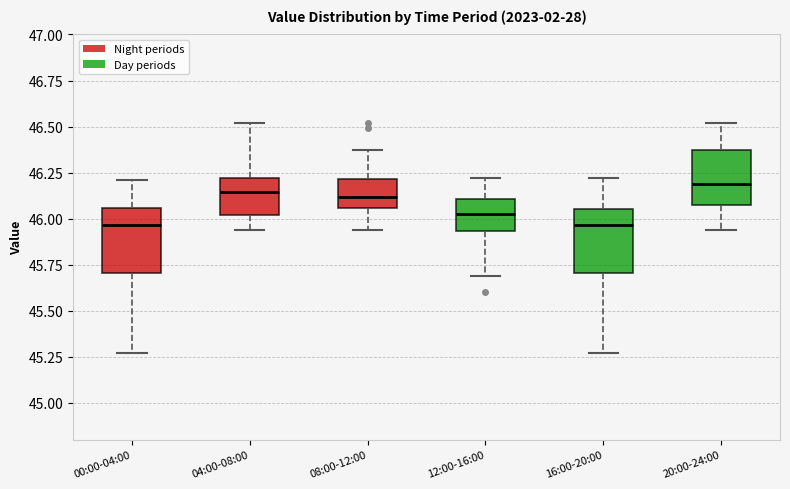

Reading left to right, transcribe this box plot: for each box, give where its median line is, the range the box spans, and where its two whiskers end, as read against the y-axis. The values are not printed on the chart, so give them approximately, as read against the axis.

00:00-04:00: median 45.95, box 45.70 to 46.05, whiskers 45.25 to 46.20
04:00-08:00: median 46.15, box 46.00 to 46.20, whiskers 45.95 to 46.50
08:00-12:00: median 46.10, box 46.05 to 46.20, whiskers 45.95 to 46.35
12:00-16:00: median 46.05, box 45.95 to 46.10, whiskers 45.70 to 46.20
16:00-20:00: median 45.95, box 45.70 to 46.05, whiskers 45.25 to 46.20
20:00-24:00: median 46.20, box 46.10 to 46.35, whiskers 45.95 to 46.50